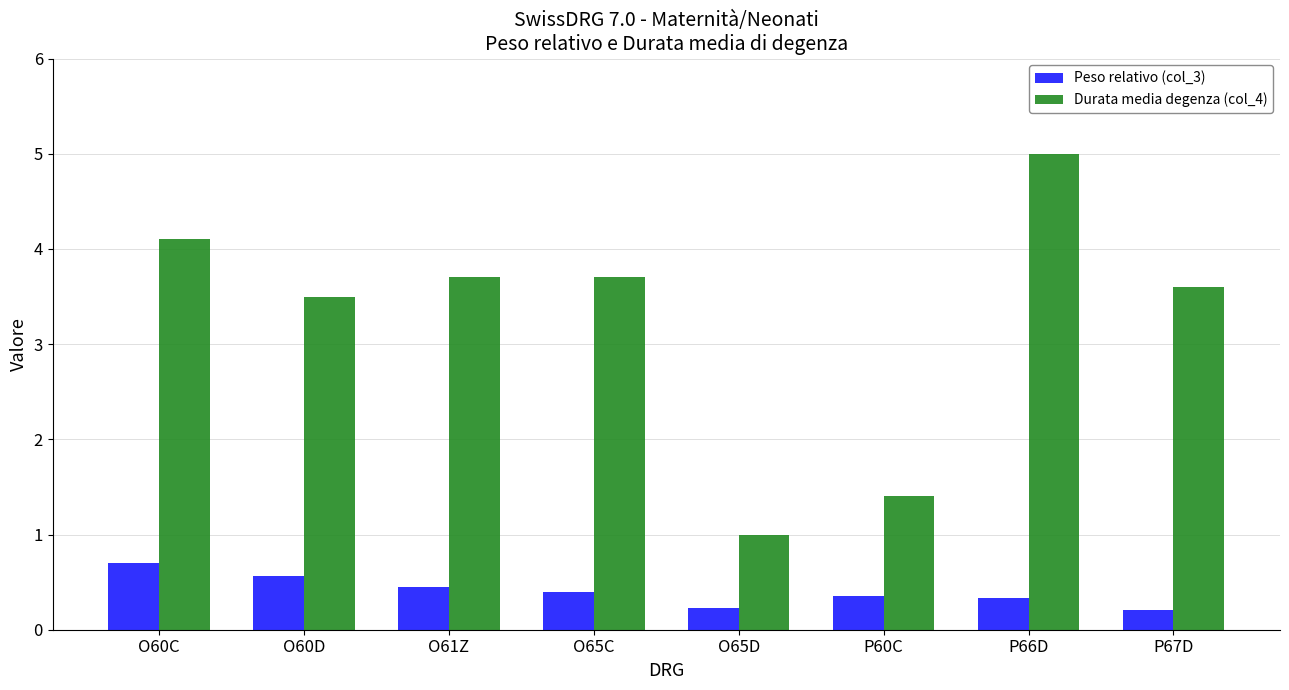

The value of Peso relativo (col_3) at O65C is 0.4. True or false?

True